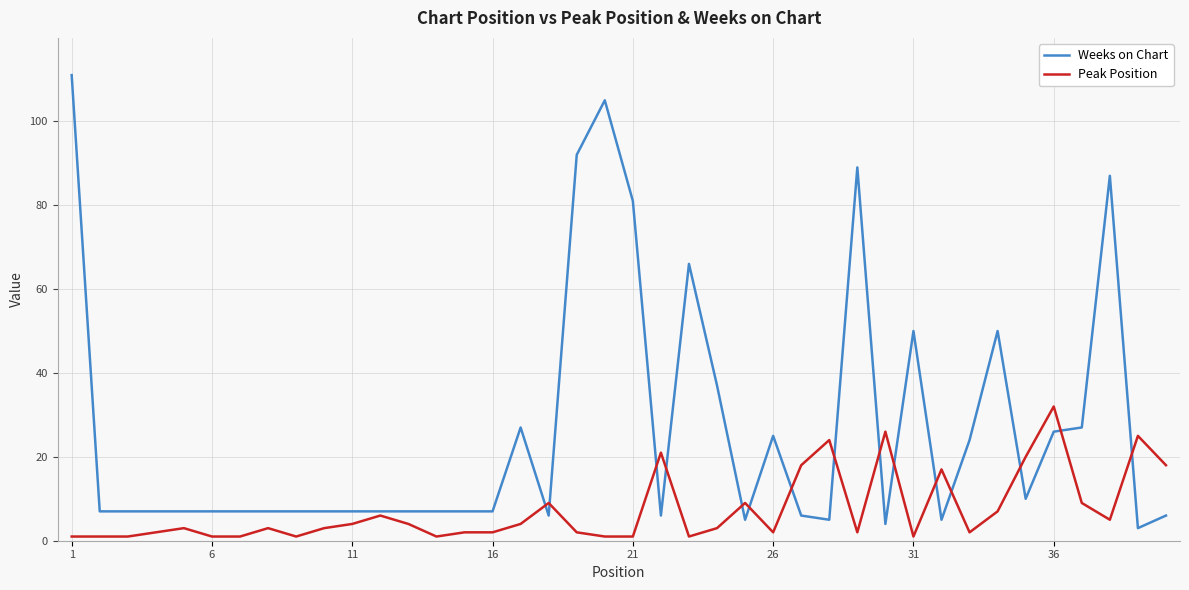

Which series has the largest range (max minus min)?

Weeks on Chart